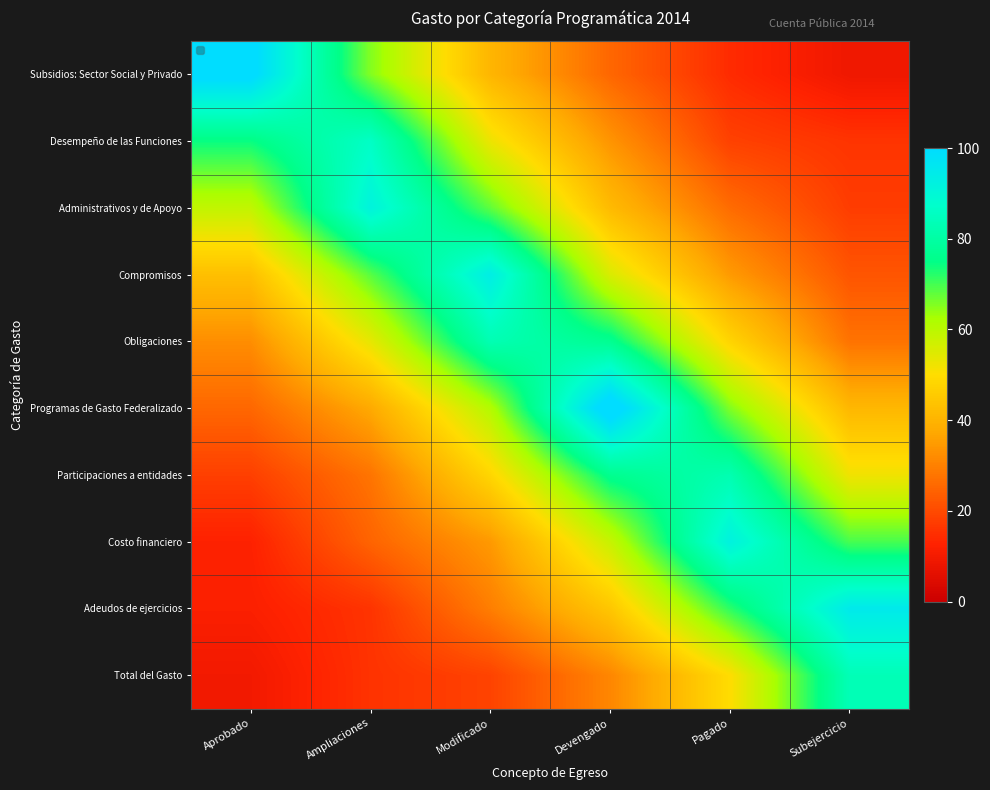

What is the minimum value shown in the chart?

9.0